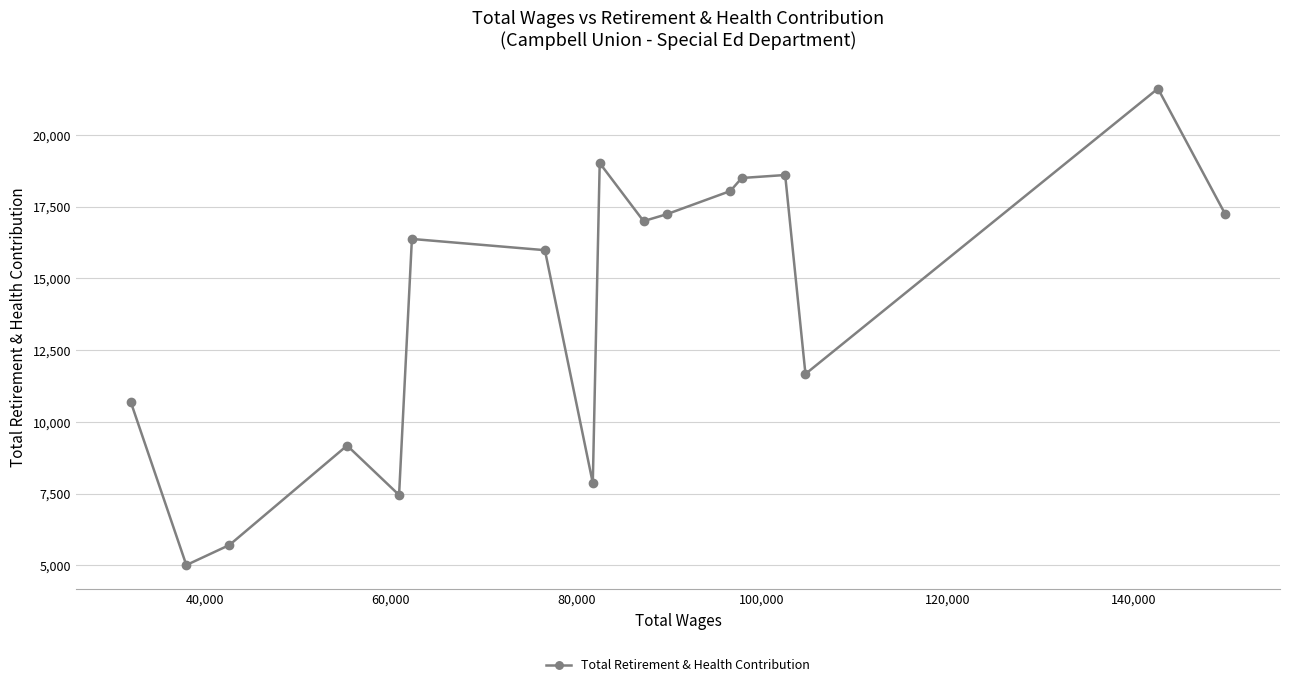

What is the smallest value displayed?

5008.1